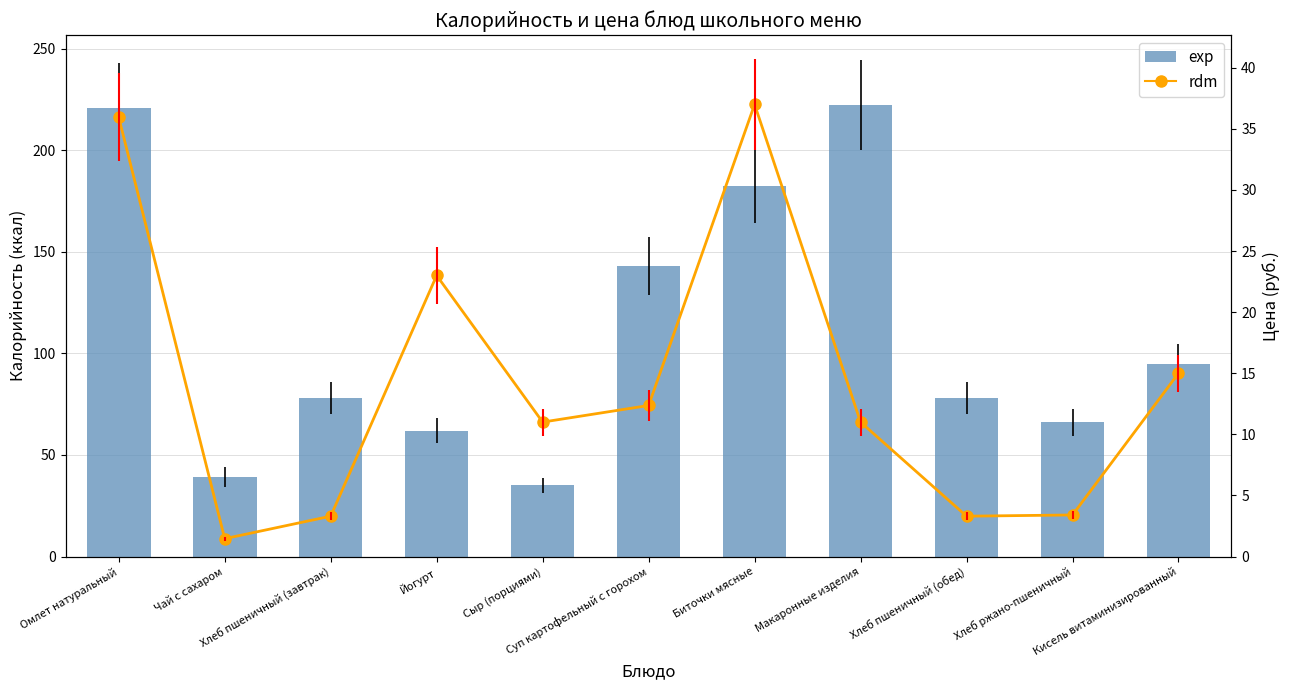

What is the sum of the rdm values at Омлет натуральный and Чай с сахаром?

37.4